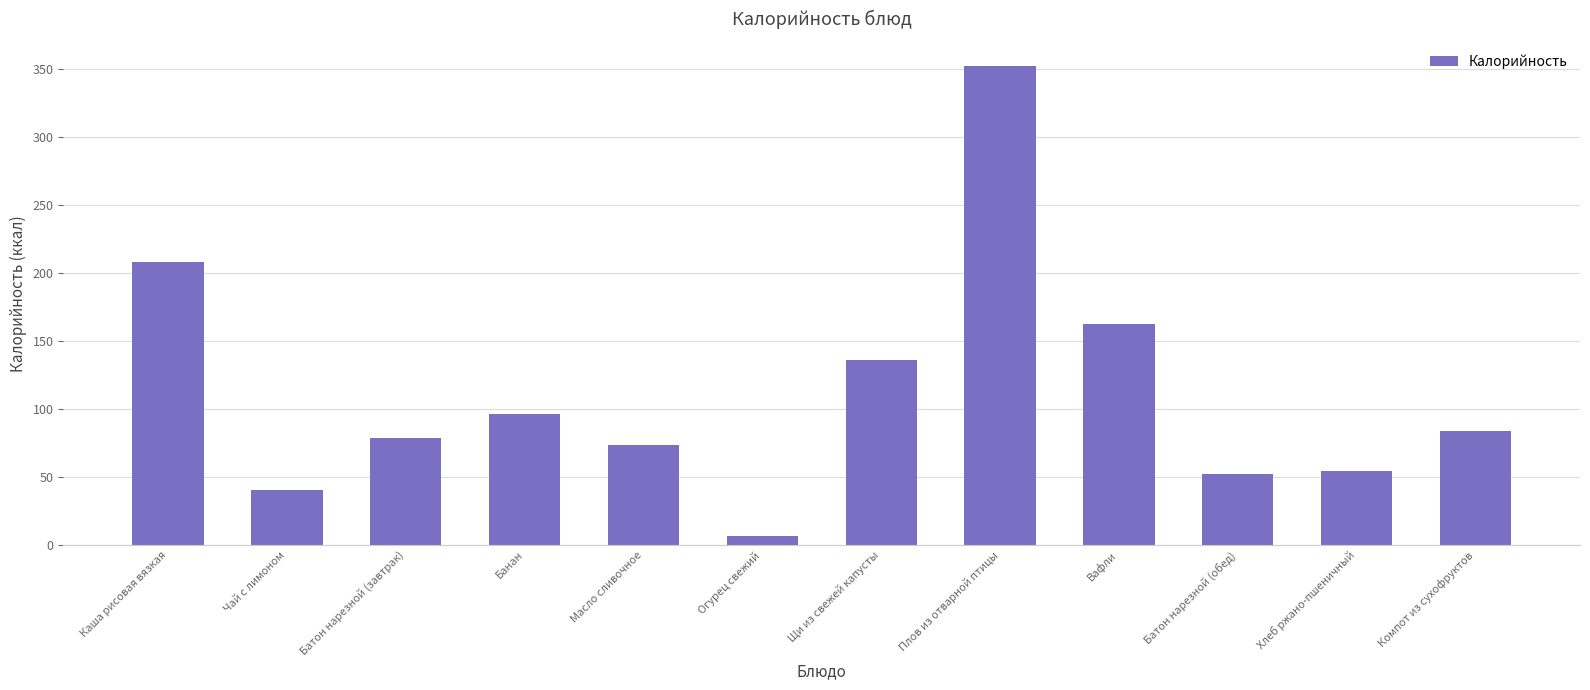

The value at Вафли is 162.3. True or false?

True